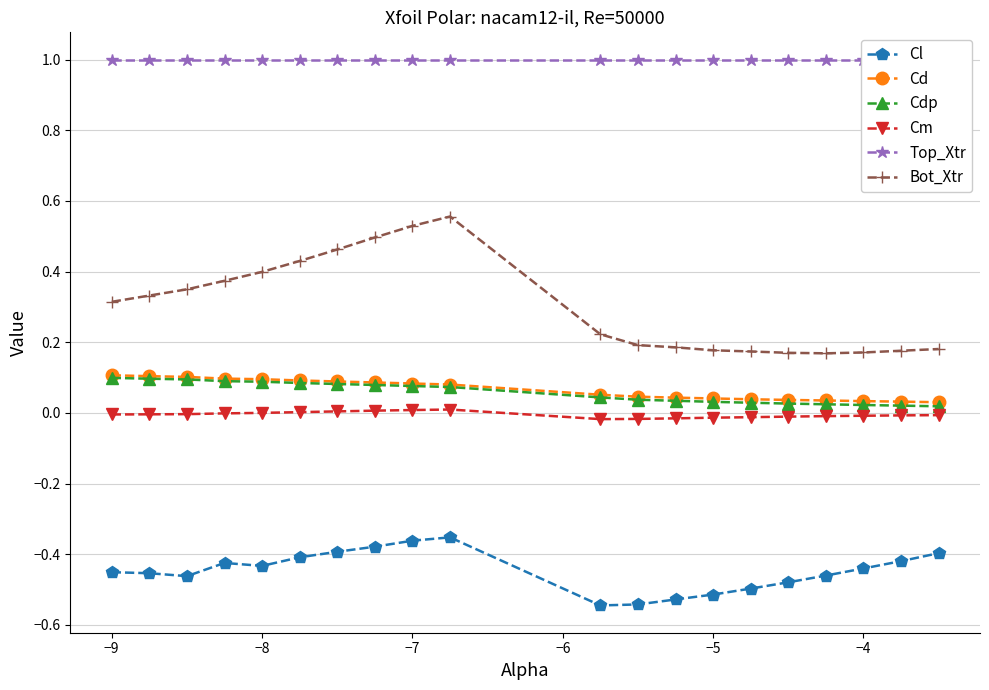

True or false: Bot_Xtr has more than 1 interior local peaks.

False